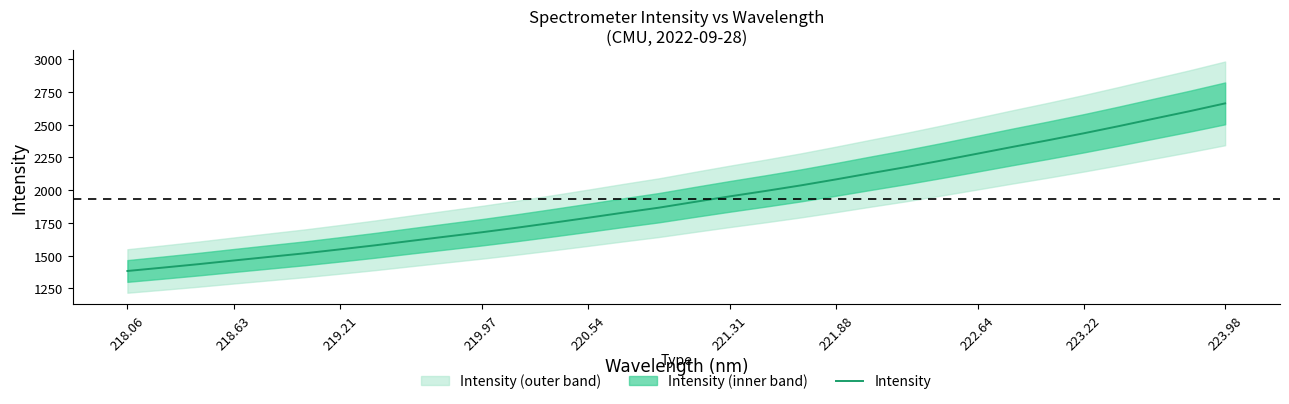

What is the sum of all values?

61965.6